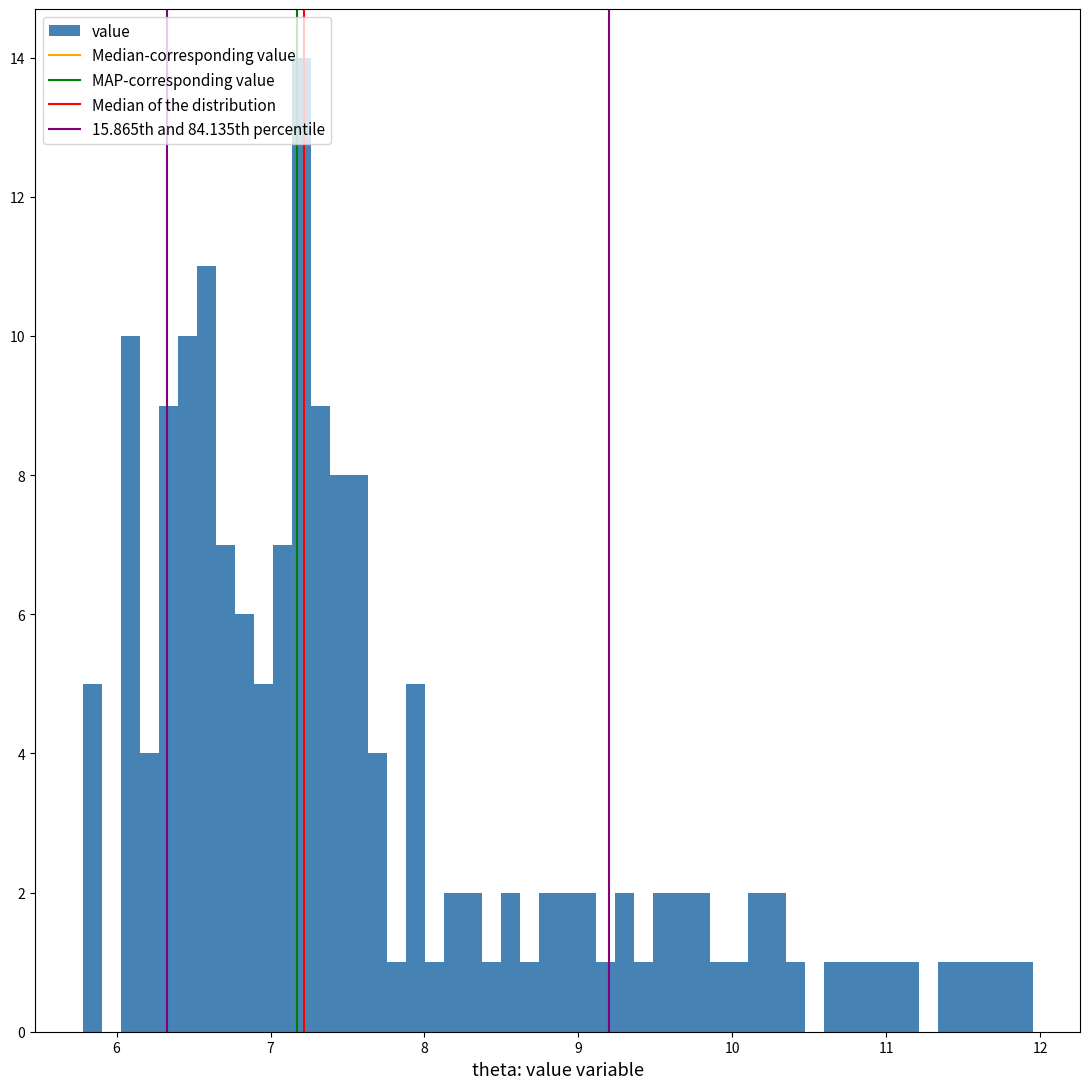

Read against the x-axis, roughly where is the centre of the tallest bar?

7.2